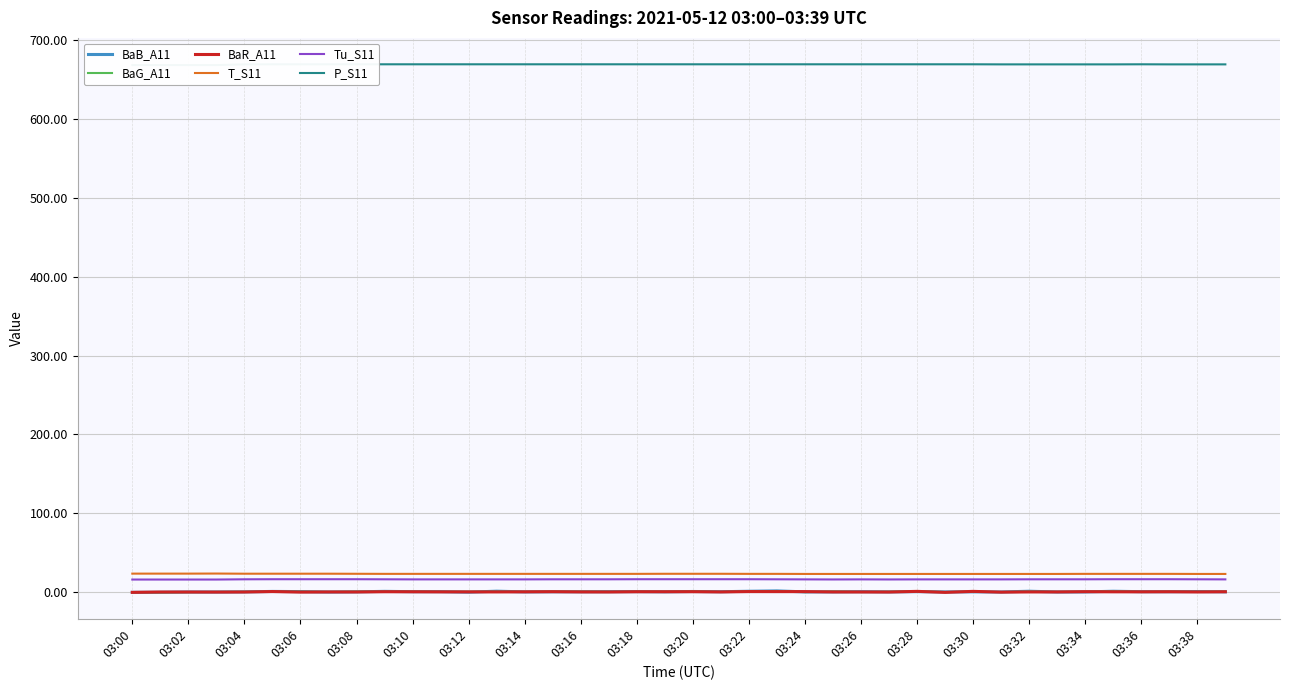

Reading left to right, list all the values displayed in this chart.

BaB_A11: -0.3	-0.1	0.2	0.2	0.4	0.9	0.7	0.2	0.4	1.0	0.6	0.6	-0.0	1.2	0.3	0.5	0.5	0.6	0.7	0.4	0.8	0.6	1.1	1.6	0.4	0.4	0.6	0.3	0.7	0.3	0.5	0.2	1.2	0.2	0.3	1.1	0.6	0.6	0.8	0.4
BaG_A11: 0.1	-0.2	0.1	0.3	0.4	0.5	0.6	0.3	0.6	0.6	0.6	0.4	0.5	0.6	0.5	0.6	0.6	0.4	0.6	0.5	0.8	0.3	0.9	1.5	0.1	0.8	0.2	0.5	0.9	0.2	0.6	0.2	0.6	0.3	0.5	1.0	0.4	0.6	0.4	0.6
BaR_A11: -0.3	0.2	0.2	0.1	0.2	0.8	0.1	0.3	0.2	0.6	0.5	0.4	0.3	0.3	0.4	0.6	0.3	0.2	0.5	0.5	0.6	0.3	0.8	0.7	0.7	0.3	0.2	0.1	1.0	-0.3	1.0	0.0	0.3	0.3	0.6	0.5	0.4	0.5	0.3	0.5
T_S11: 23.5	23.5	23.5	23.6	23.4	23.4	23.4	23.4	23.3	23.2	23.2	23.2	23.2	23.2	23.2	23.2	23.2	23.2	23.2	23.3	23.3	23.3	23.2	23.2	23.1	23.1	23.1	23.1	23.1	23.1	23.1	23.1	23.1	23.1	23.2	23.2	23.2	23.2	23.1	23.1
Tu_S11: 16.0	16.0	16.0	16.0	16.3	16.4	16.4	16.4	16.4	16.3	16.2	16.2	16.2	16.2	16.2	16.3	16.3	16.3	16.4	16.4	16.4	16.4	16.4	16.3	16.2	16.1	16.2	16.1	16.2	16.2	16.2	16.2	16.3	16.3	16.3	16.4	16.4	16.4	16.3	16.2
P_S11: 668.4	668.4	668.4	668.4	669.3	669.4	669.4	669.4	669.4	669.4	669.4	669.4	669.4	669.4	669.4	669.4	669.4	669.4	669.4	669.4	669.4	669.4	669.4	669.4	669.4	669.4	669.4	669.4	669.4	669.4	669.4	669.3	669.3	669.3	669.3	669.3	669.4	669.3	669.3	669.3